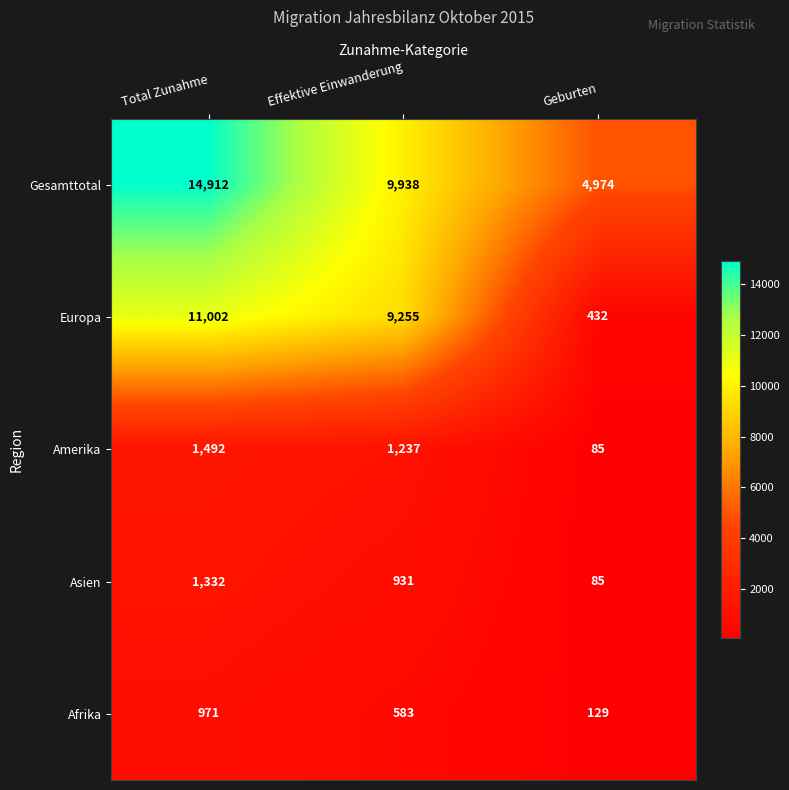

At how many categories does at least one series exceed 8267?

2